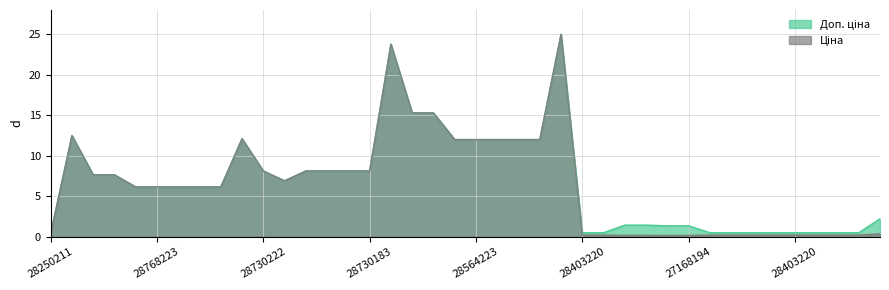

Reading right to left, extract all data points from this chart.

Доп. ціна: 2.2	0.5	0.5	0.5	0.5	0.5	0.5	0.5	0.5	1.4	1.4	1.4	1.4	0.5	0.5	25.0	12.0	12.0	12.0	12.0	12.0	15.3	15.3	23.8	8.1	8.1	8.1	8.1	6.9	8.1	12.1	6.2	6.2	6.2	6.2	6.2	7.6	7.6	12.5	0.5
Ціна: 0.4	0.2	0.2	0.2	0.2	0.2	0.2	0.2	0.2	0.2	0.2	0.2	0.2	0.2	0.2	25.0	12.0	12.0	12.0	12.0	12.0	15.3	15.3	23.8	8.1	8.1	8.1	8.1	6.9	8.1	12.1	6.2	6.2	6.2	6.2	6.2	7.6	7.6	12.5	0.3